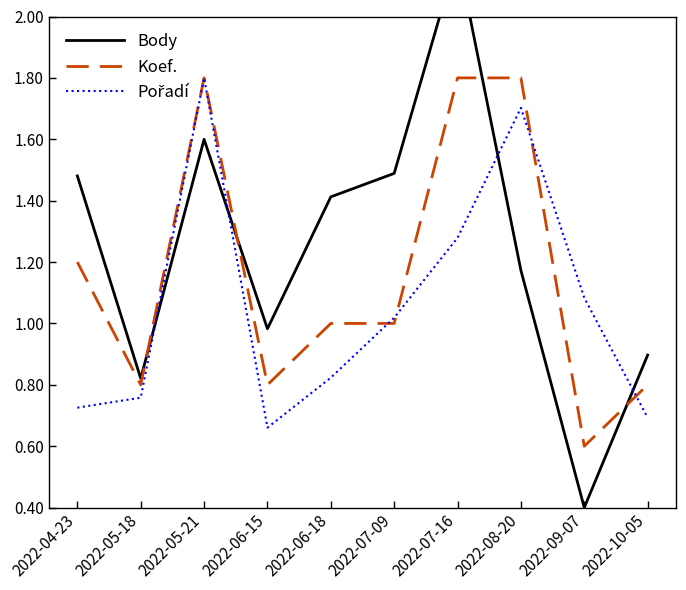

True or false: Koef. has a value of 1.7 at 2022-06-18.

False